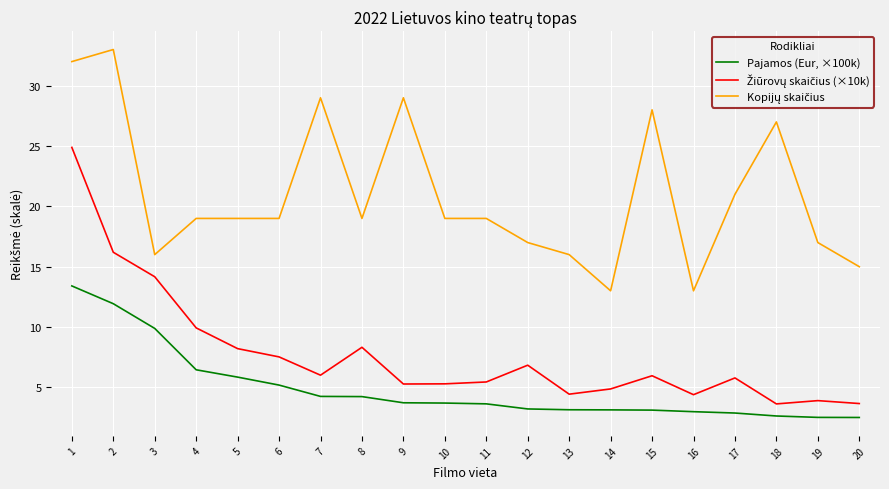

What is the spread (max minus min) of values at 7?

24.8